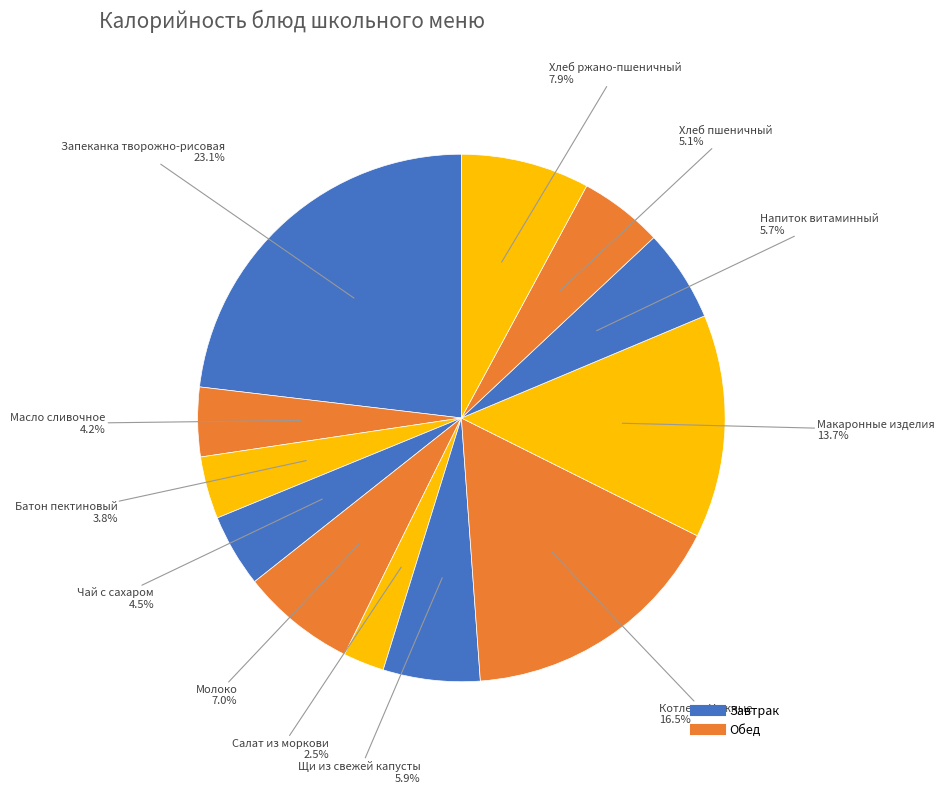

How many slices are in this pie chart?

12